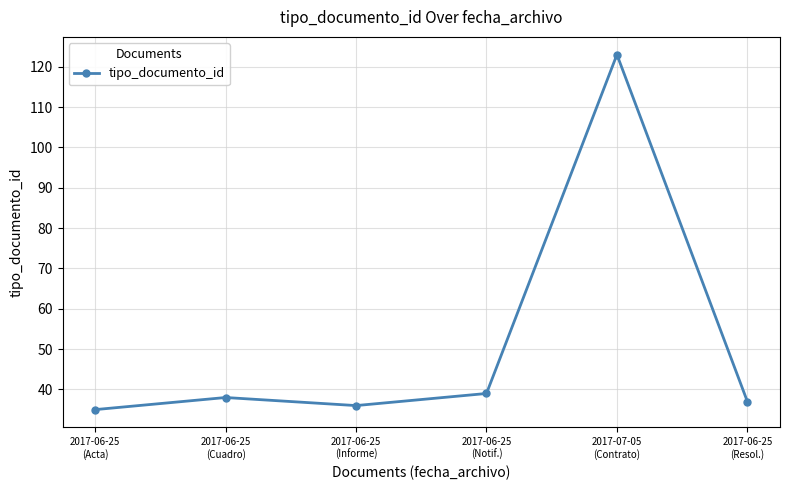

Reading left to right, what are all the values shown in this chart?

35	38	36	39	123	37